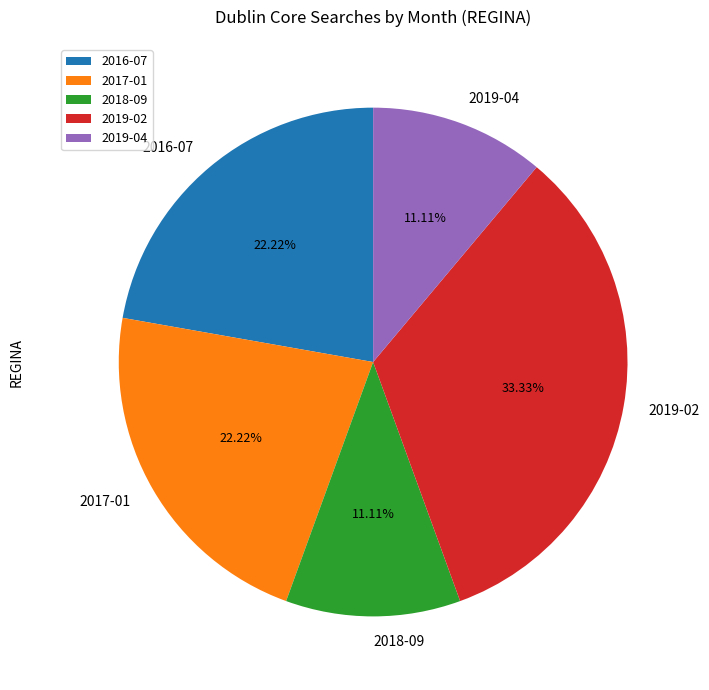

What is the ratio of the value at 2018-09 to the value at 2017-01?

0.5